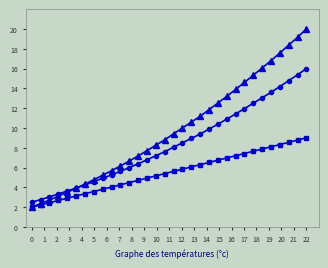

What is the maximum value shown in the chart?

20.0